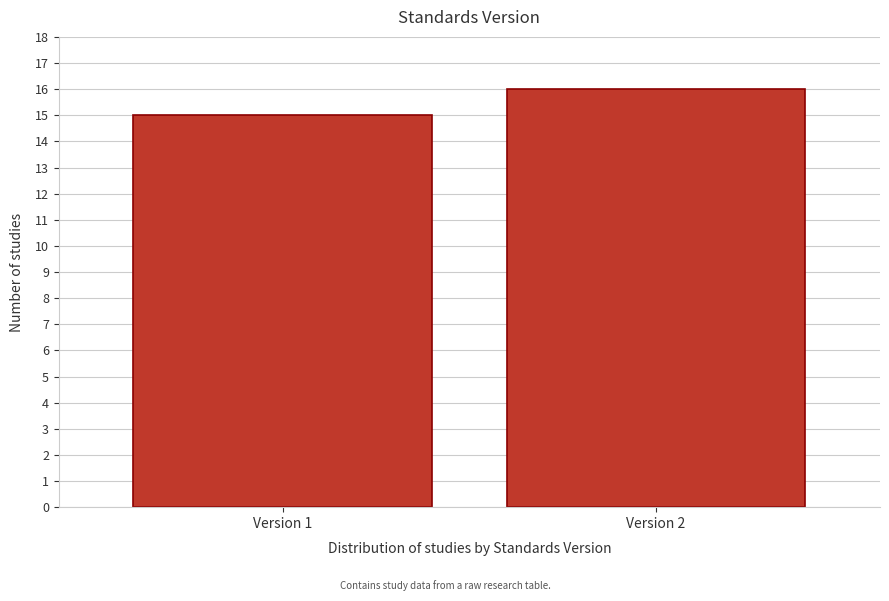

Reading left to right, list all the values displayed in this chart.

Version 1=15	Version 2=16